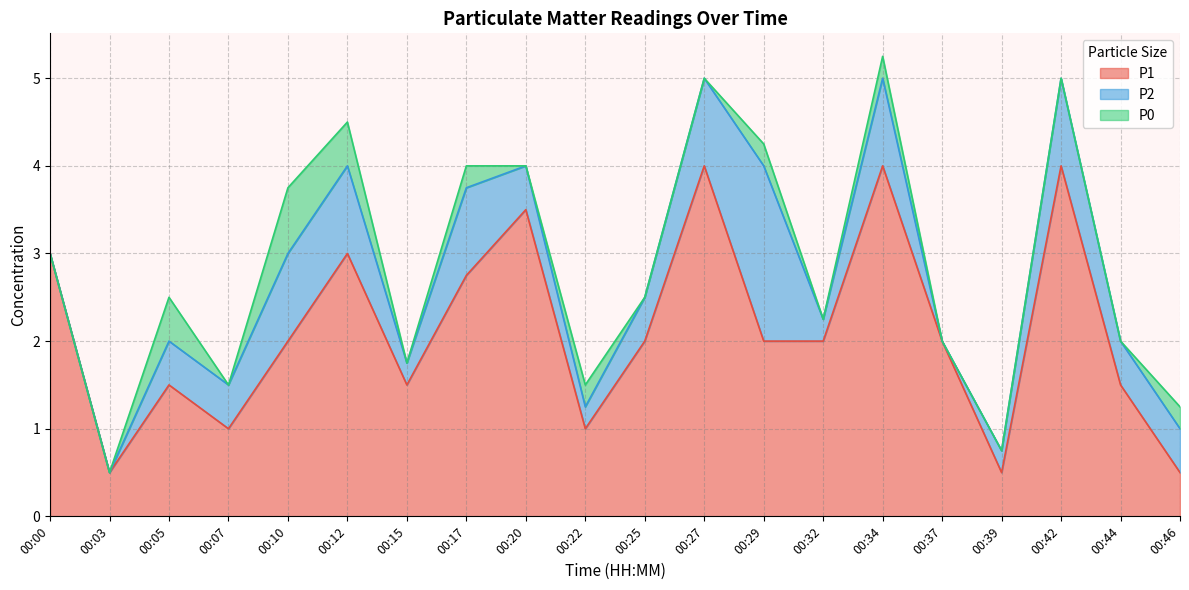

List the series in order of their peak value, highest first.

P1, P2, P0